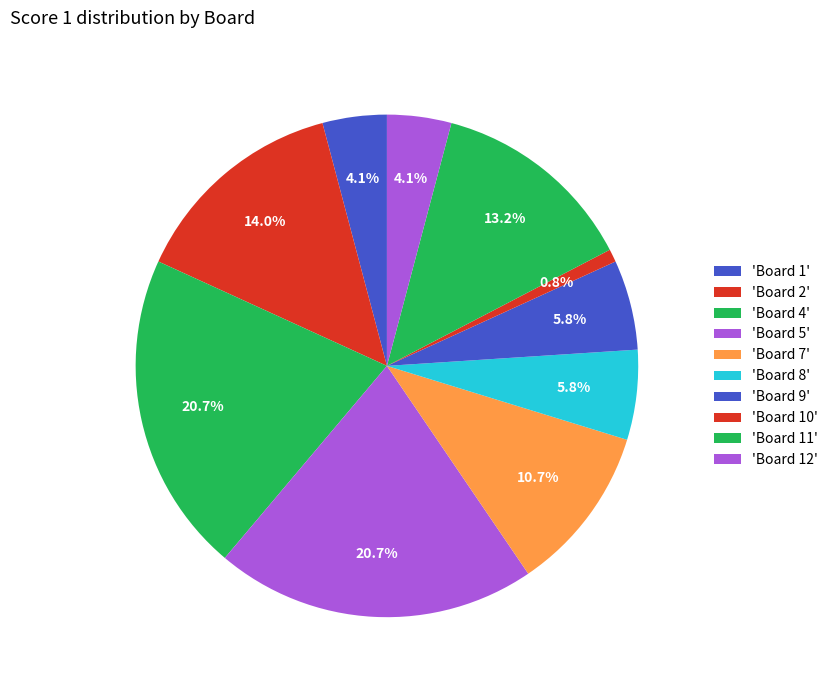

Which category has the smallest portion of the pie?

Board 10